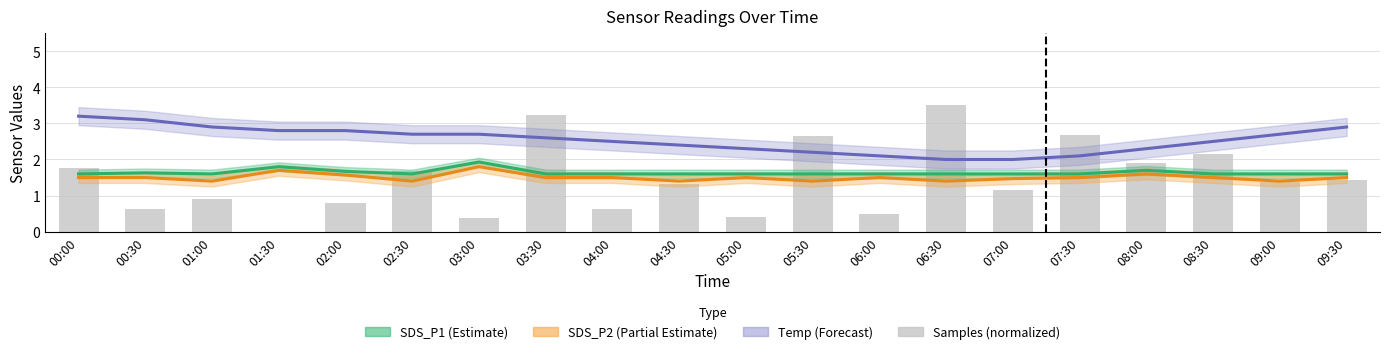

Read the SDS_P1 (Estimate) value at 07:00.

1.6